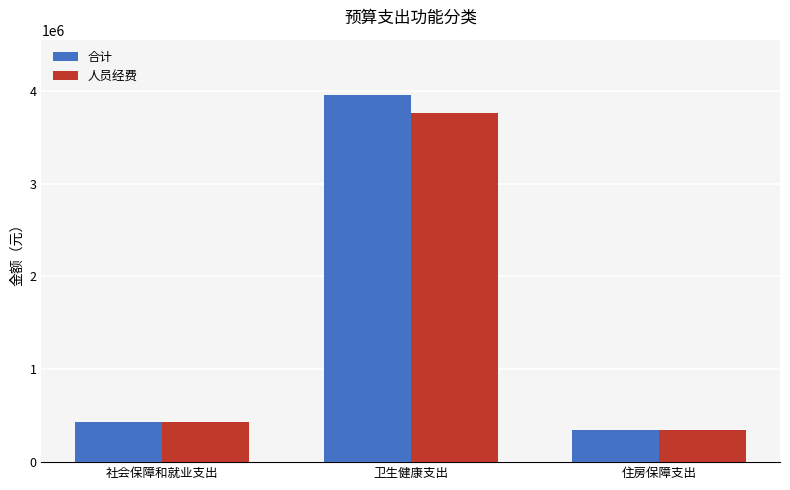

At which label does 人员经费 first exceed 431704?

社会保障和就业支出